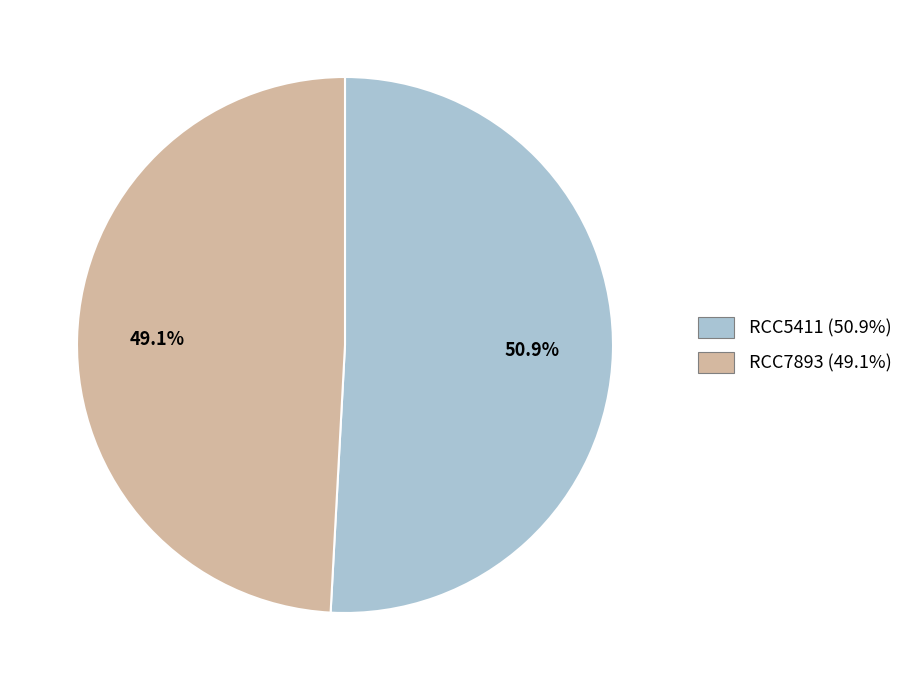

Count the number of slices in the pie.

2